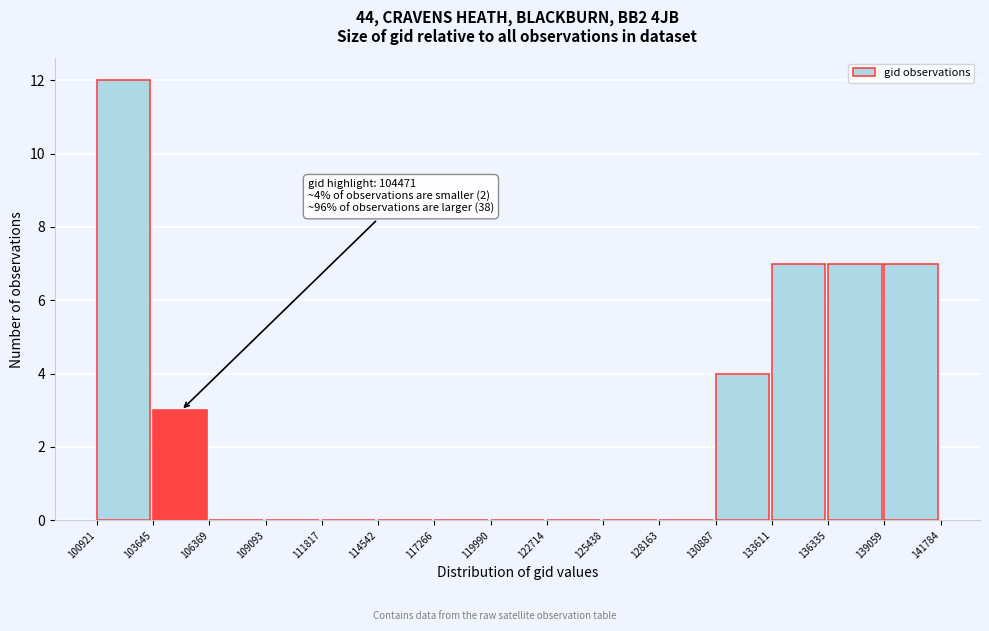

Which range on the x-axis has the tallest bar?

100921 to 103645